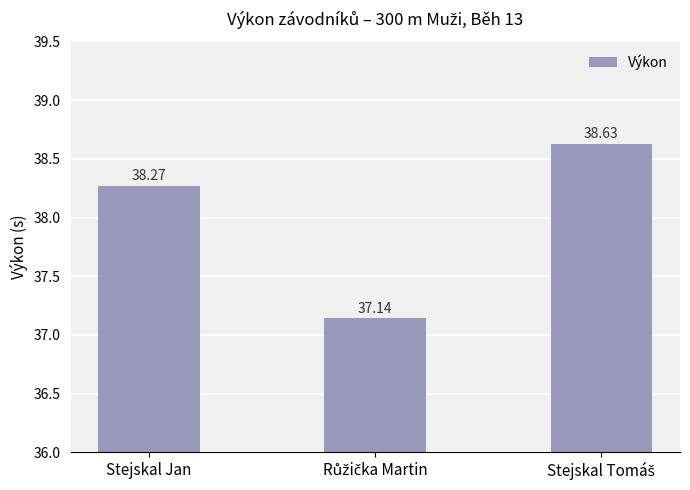

The chart shows a value of 38.3 at Stejskal Jan. True or false?

True